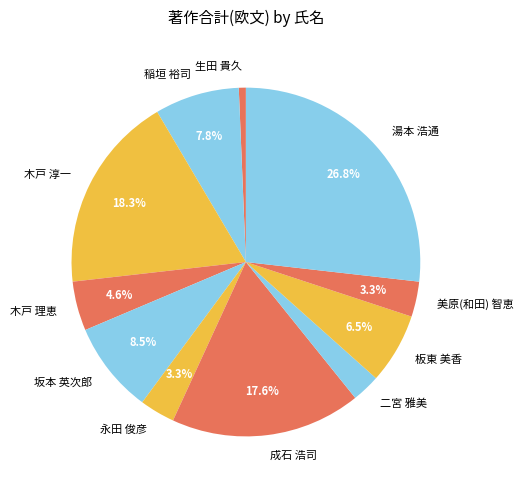

Which category has the smallest portion of the pie?

生田 貴久